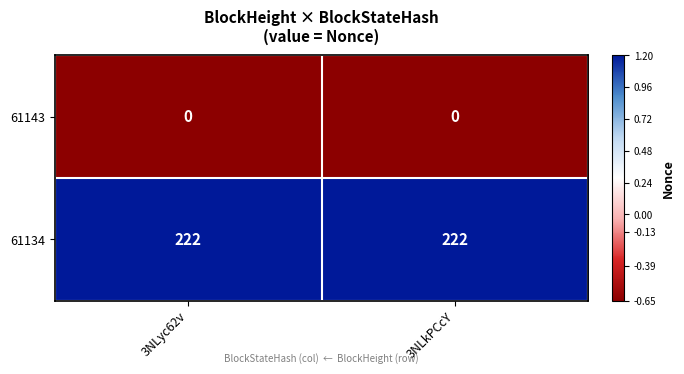

The 61134 series shows 45 at 3NLyc62v. True or false?

False